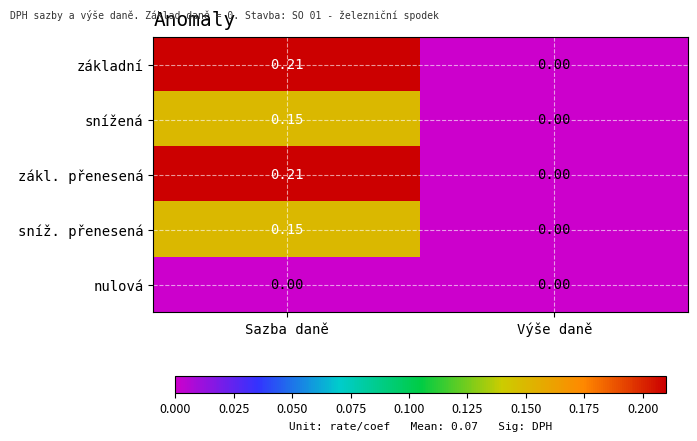

How many data points does each series have?

2